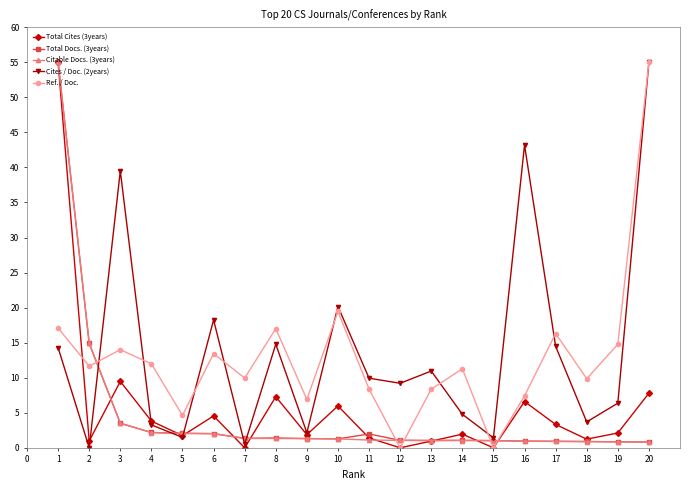

How many interior local peaks does the Total Cites (3years) series have?

6